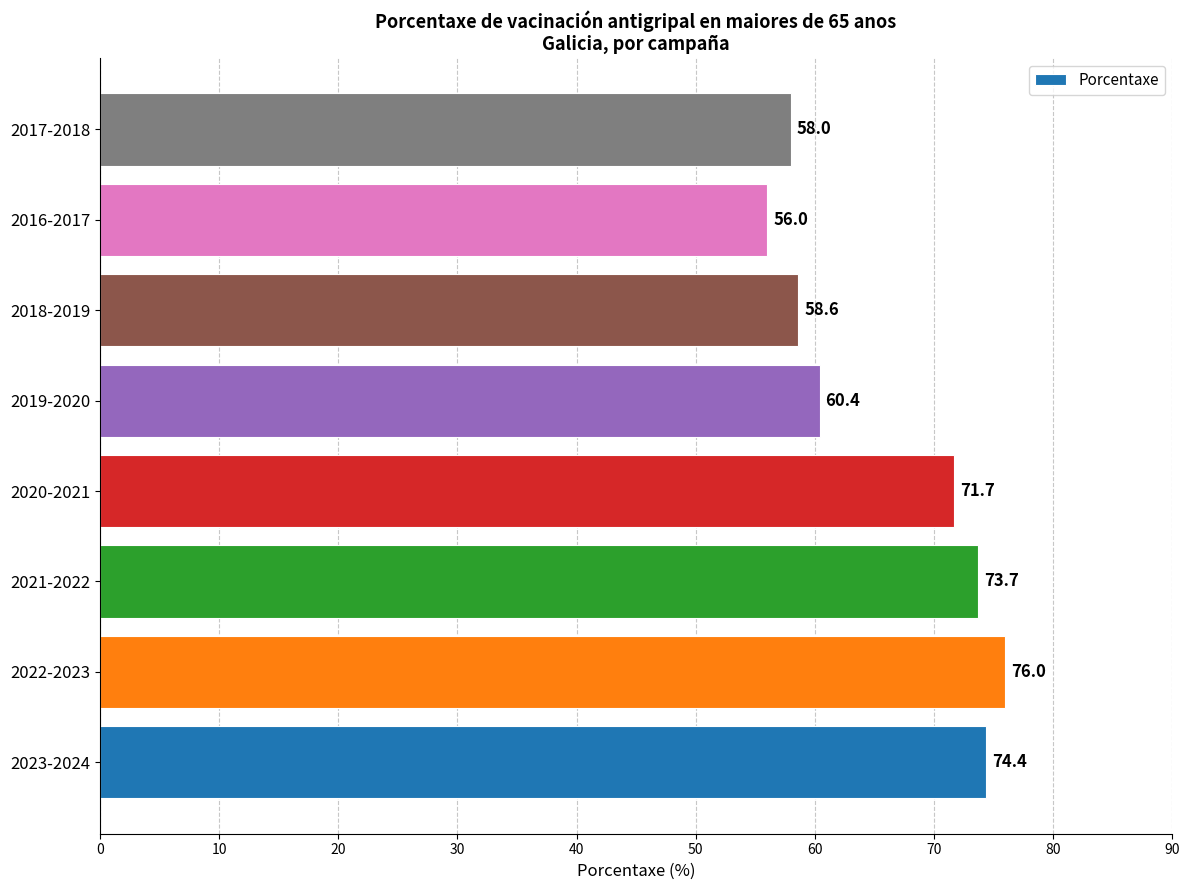

What is the minimum value shown in the chart?

56.0